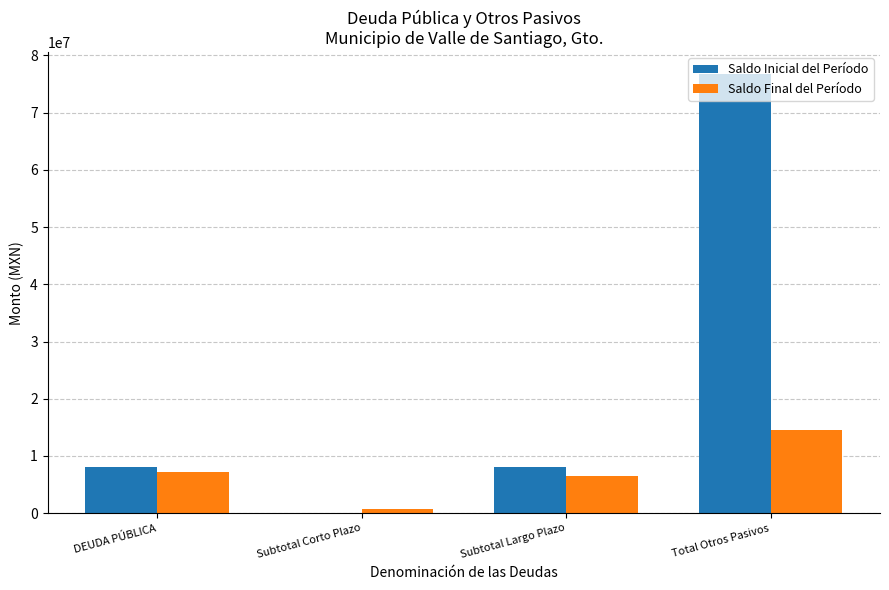

Reading left to right, list all the values displayed in this chart.

Saldo Inicial del Período: DEUDA PÚBLICA=8035714.4	Subtotal Corto Plazo=0.0	Subtotal Largo Plazo=8035714.4	Total Otros Pasivos=76727673.1
Saldo Final del Período: DEUDA PÚBLICA=7232142.9	Subtotal Corto Plazo=803571.4	Subtotal Largo Plazo=6428571.5	Total Otros Pasivos=14474754.5